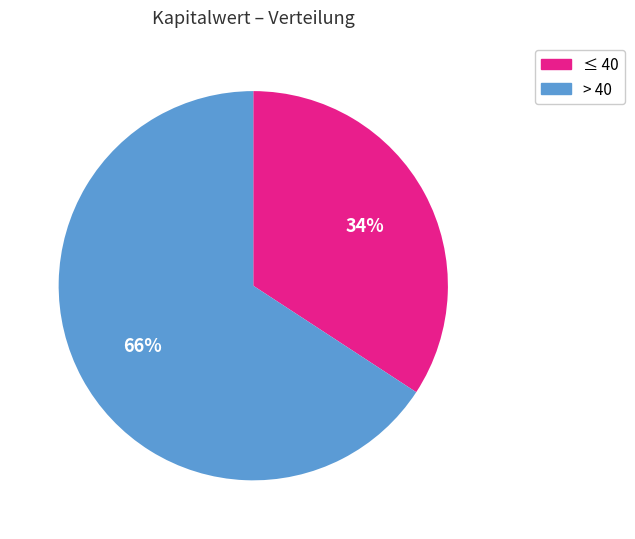

To the nearest percent, what is the average slice percentage?

50%